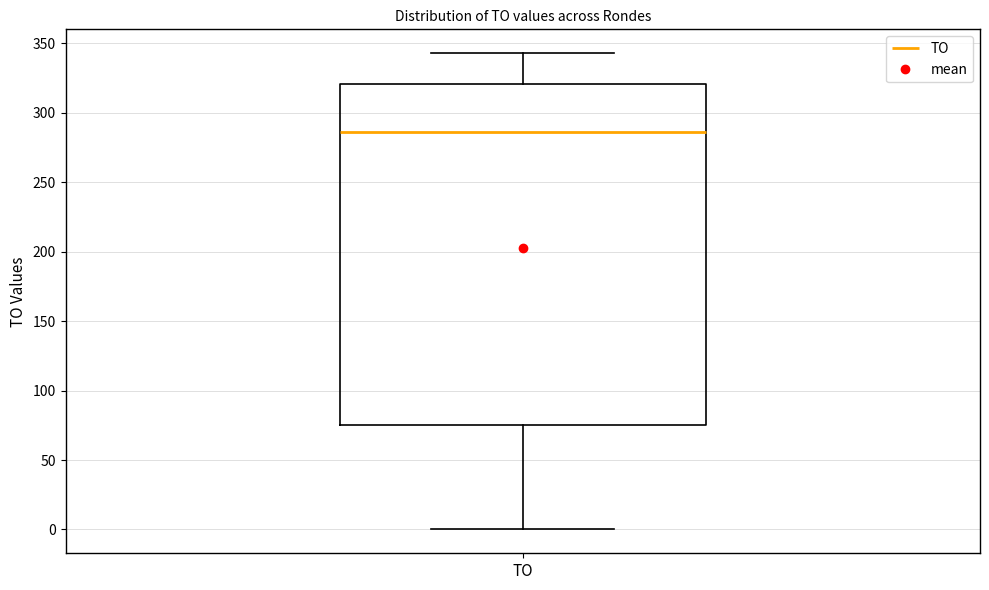

Read this box plot against the y-axis: the position of the median line, the range covered by the box, and the ends of both whiskers. The values are not printed on the chart, so give them approximately, as read against the axis.

median 285, box 75 to 320, whiskers 0 to 345